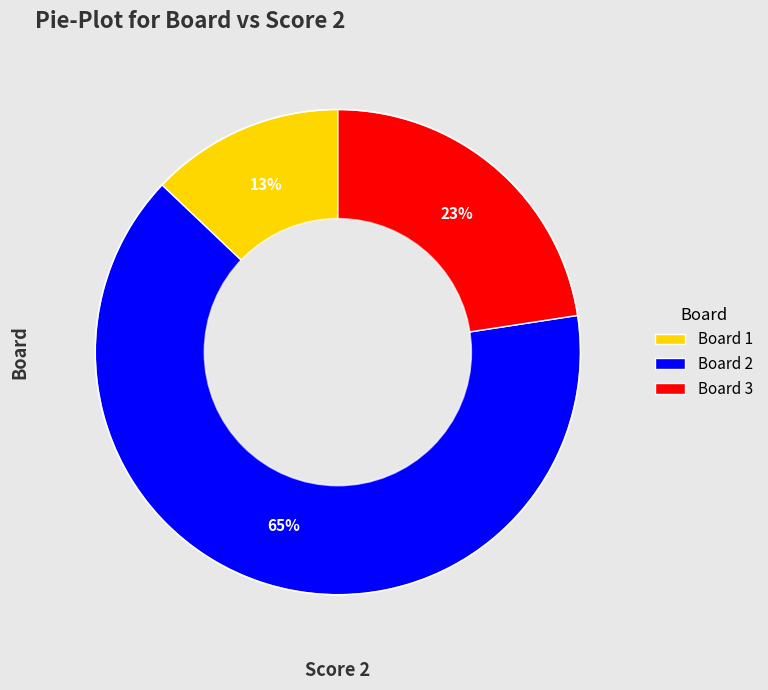

The Board 1 slice represents 1% of the pie. True or false?

False